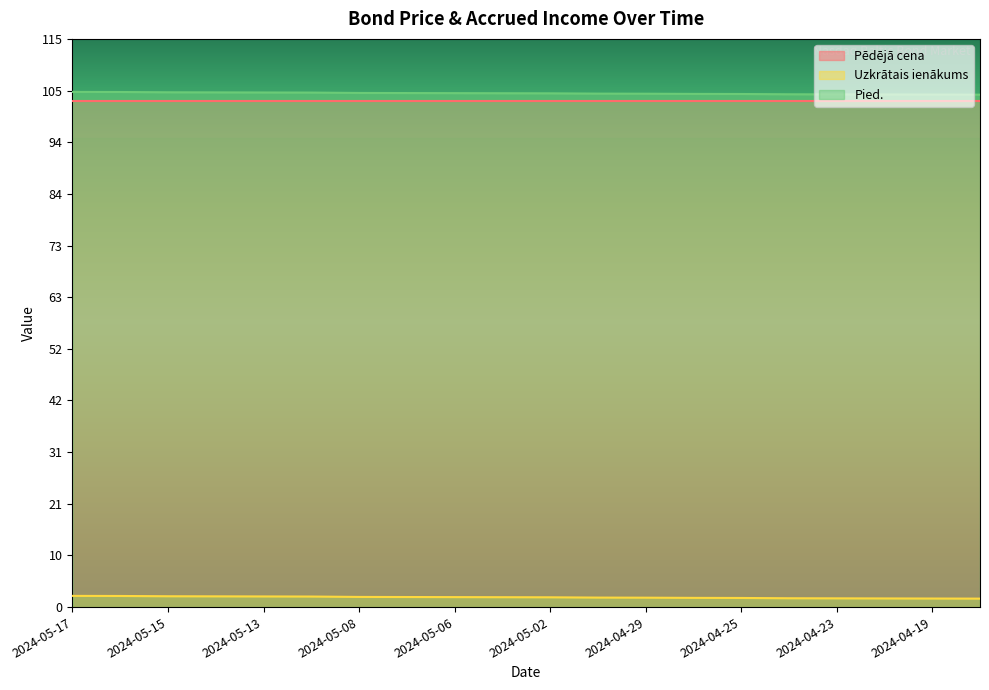

What is the greatest value displayed?

104.3